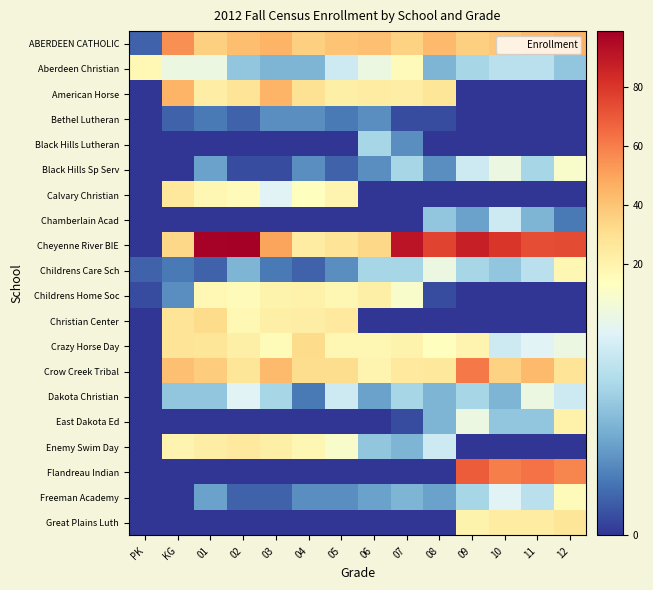

Which has a higher value, KG or 09?

KG